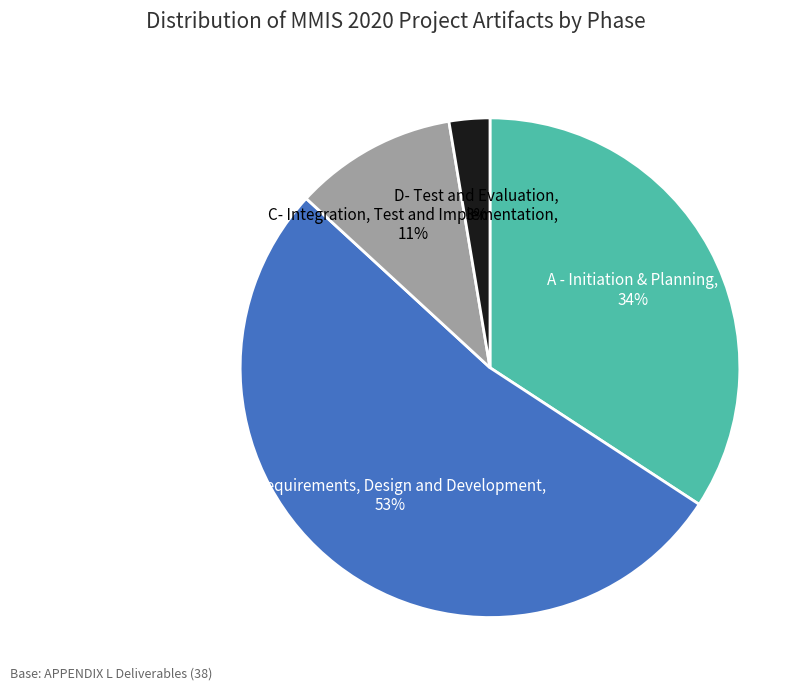

To the nearest percent, what is the average slice percentage?

25%